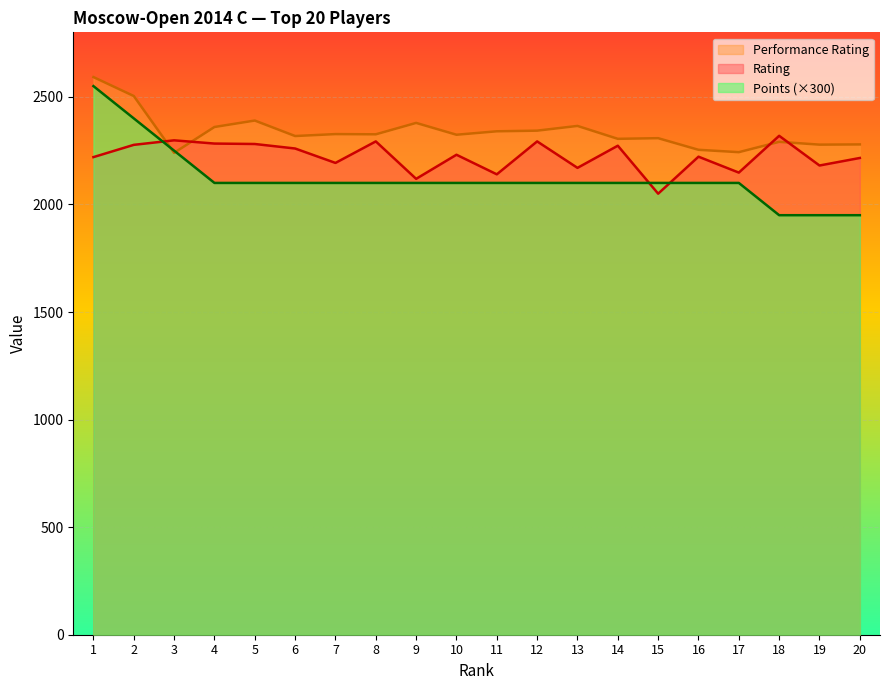

At which label does Performance Rating first exceed 2326?

1